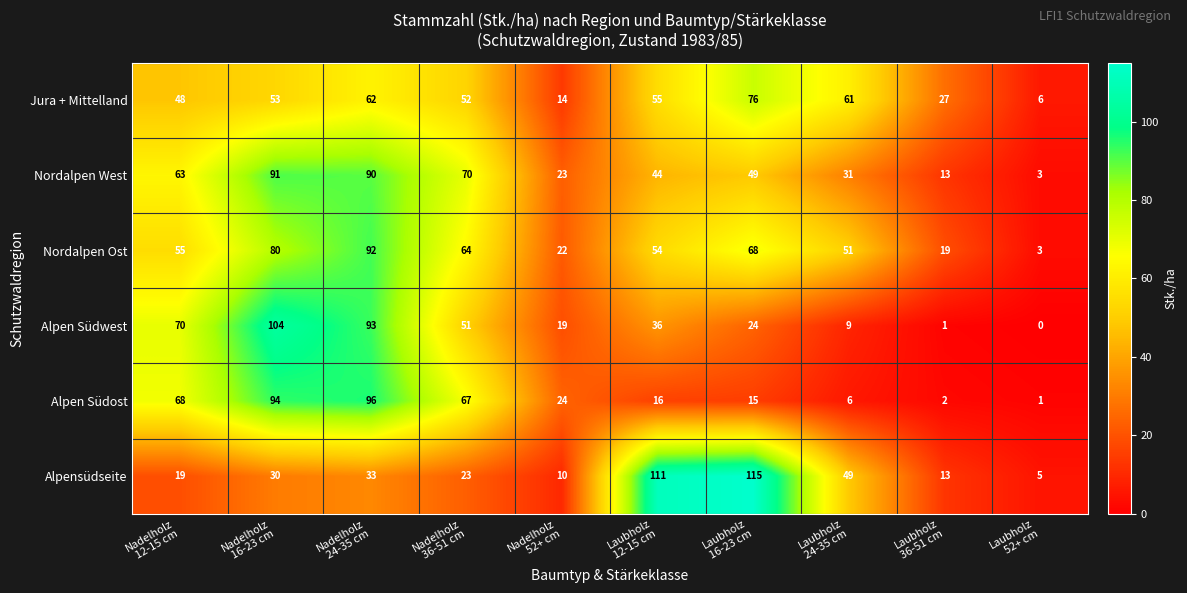

What is the difference between the maximum and minimum values in the Alpen Südost series?

95